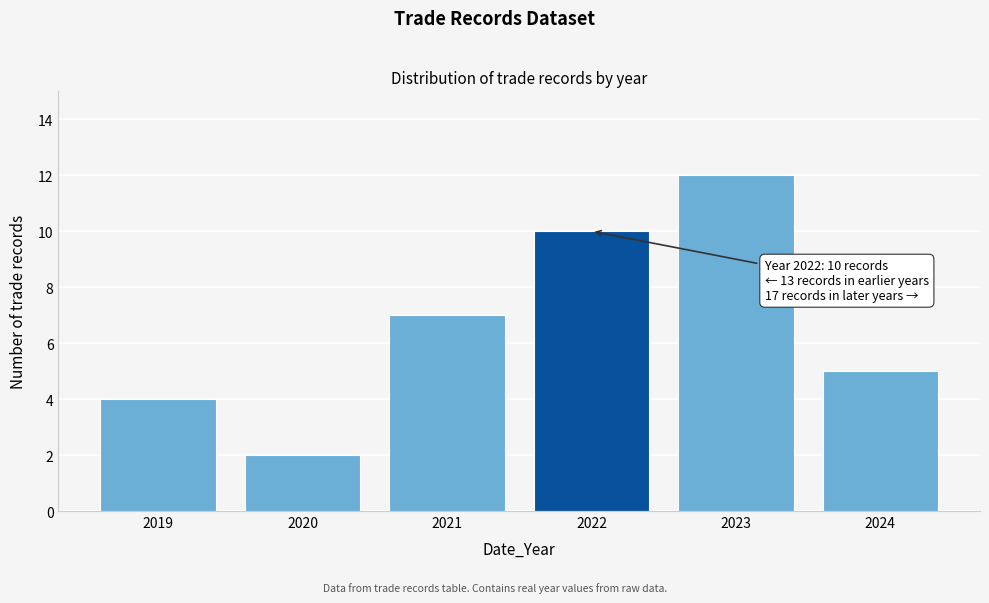

Reading right to left, list all the values displayed in this chart.

2024=5	2023=12	2022=10	2021=7	2020=2	2019=4